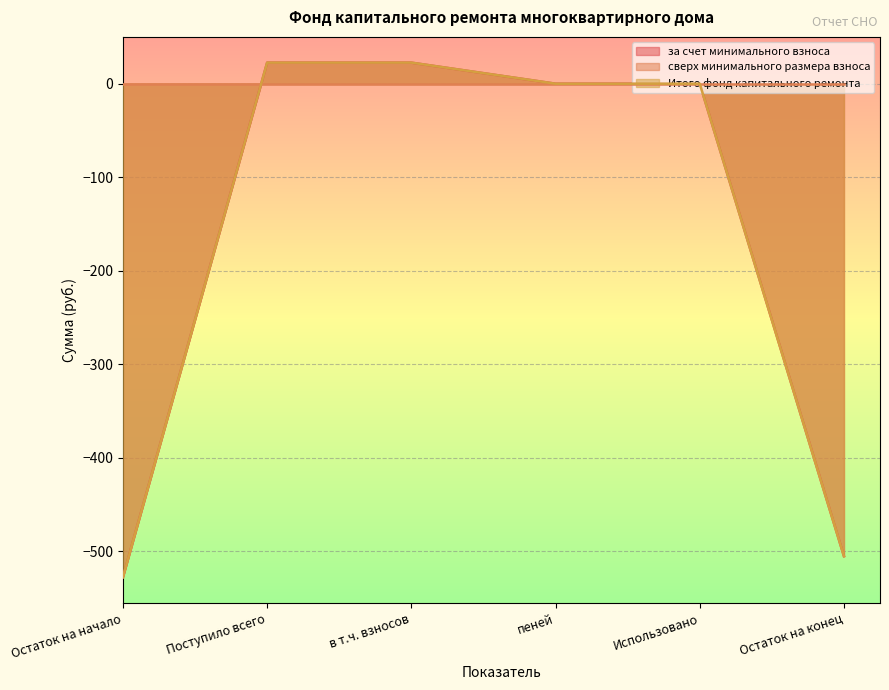

The value of Итого фонд капитального ремонта at в т.ч. взносов is 22.5. True or false?

True